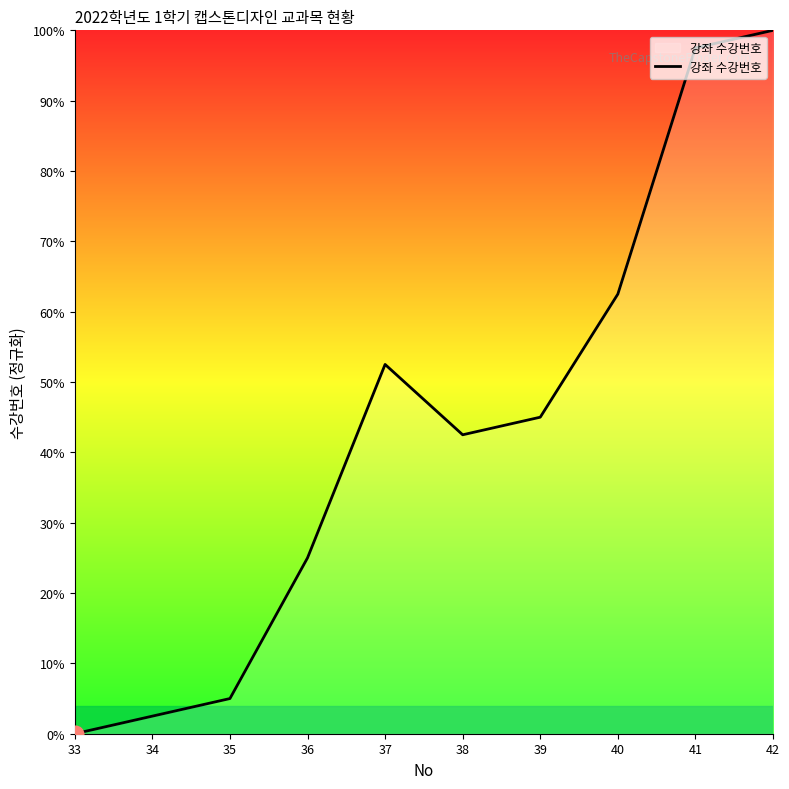

Where is the data nearest to the value 50?

37